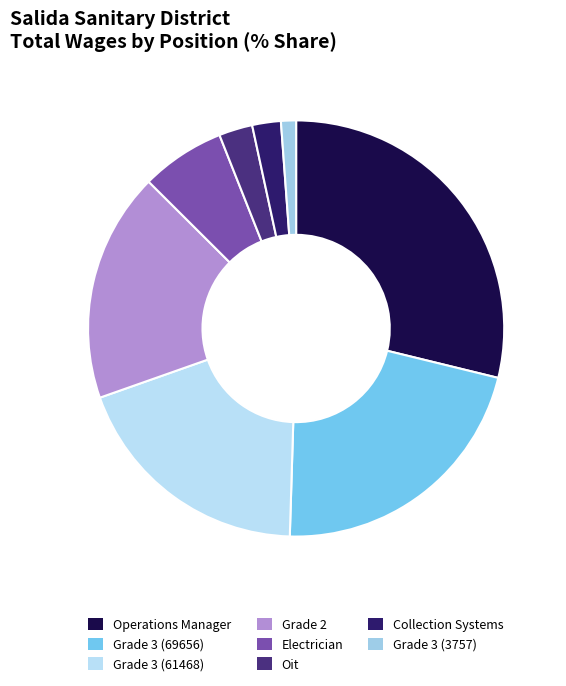

Which has a higher value, Oit or Grade 2?

Grade 2